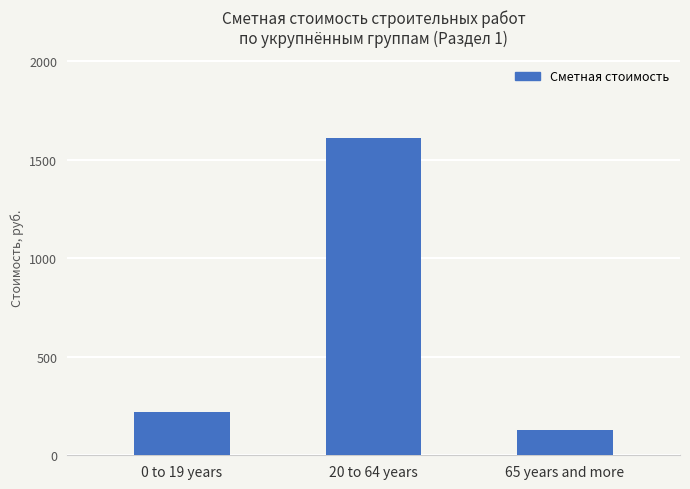

Reading right to left, transcribe all the data shown in this chart.

65 years and more=129	20 to 64 years=1609	0 to 19 years=219